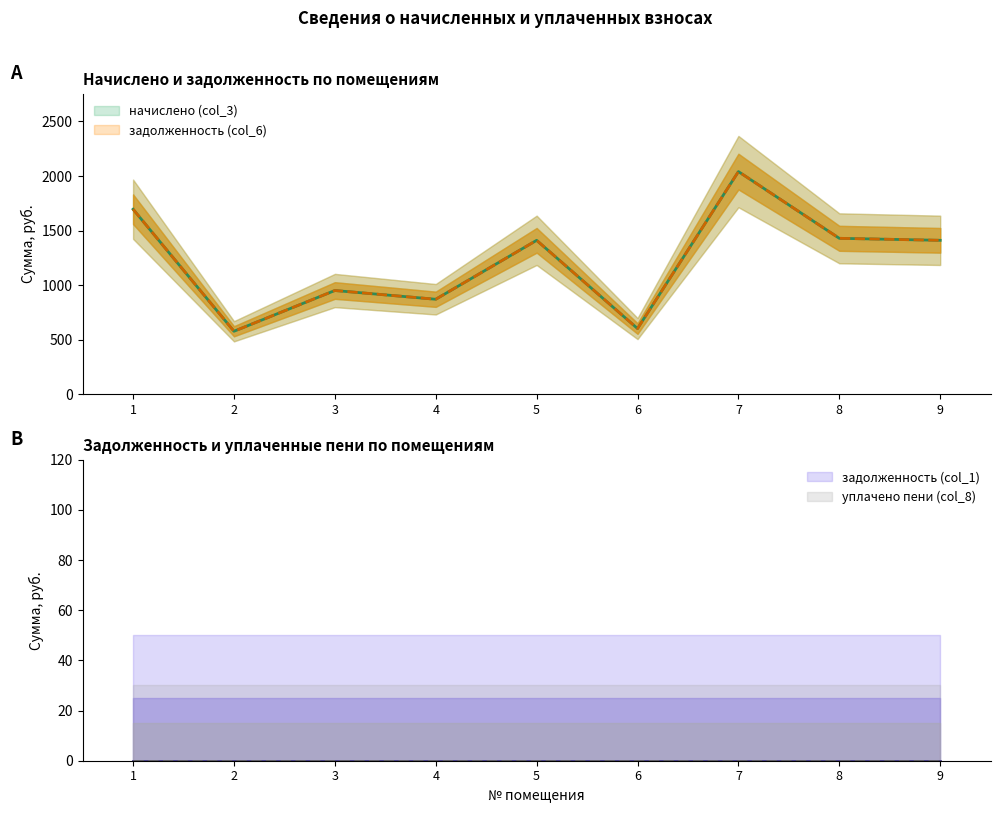

What is the value of the начислено (col_3) point at the 9th from the left?

1411.8